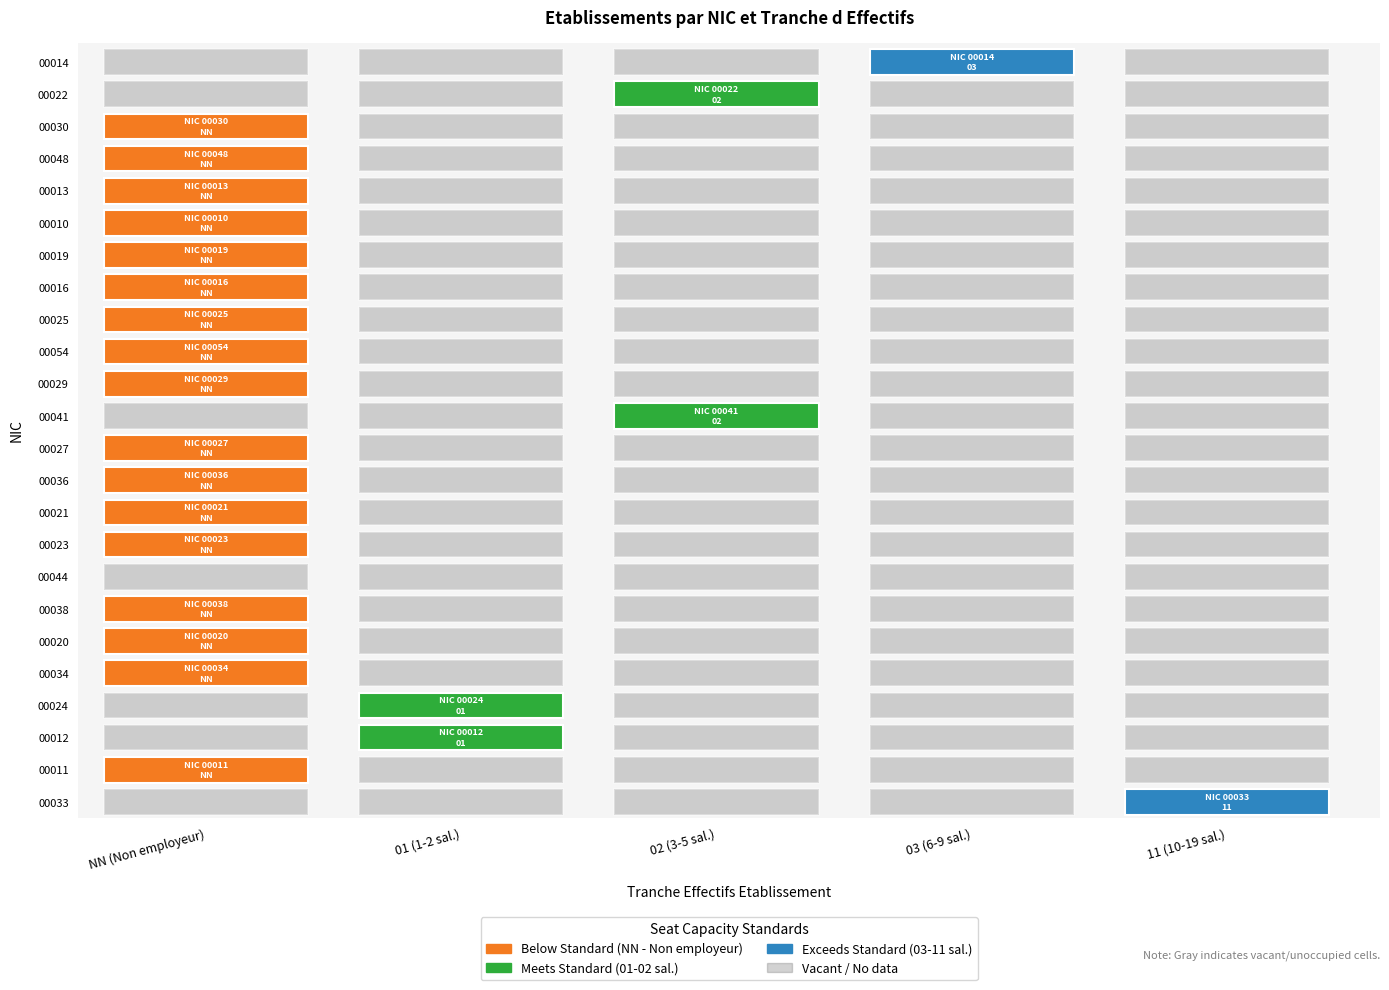

At which category is the sum across all series the highest?

NN